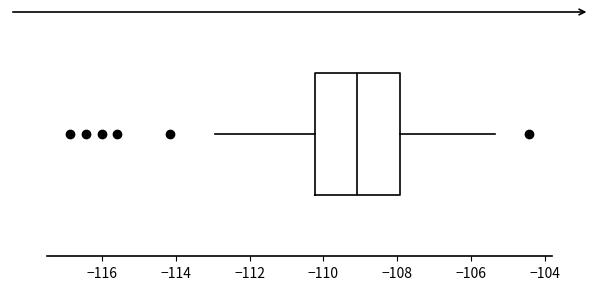

Read this box plot against the x-axis: the position of the median line, the range covered by the box, and the ends of both whiskers. The values are not printed on the chart, so give them approximately, as read against the axis.

median -109.0, box -110.2 to -108.0, whiskers -113.0 to -105.4